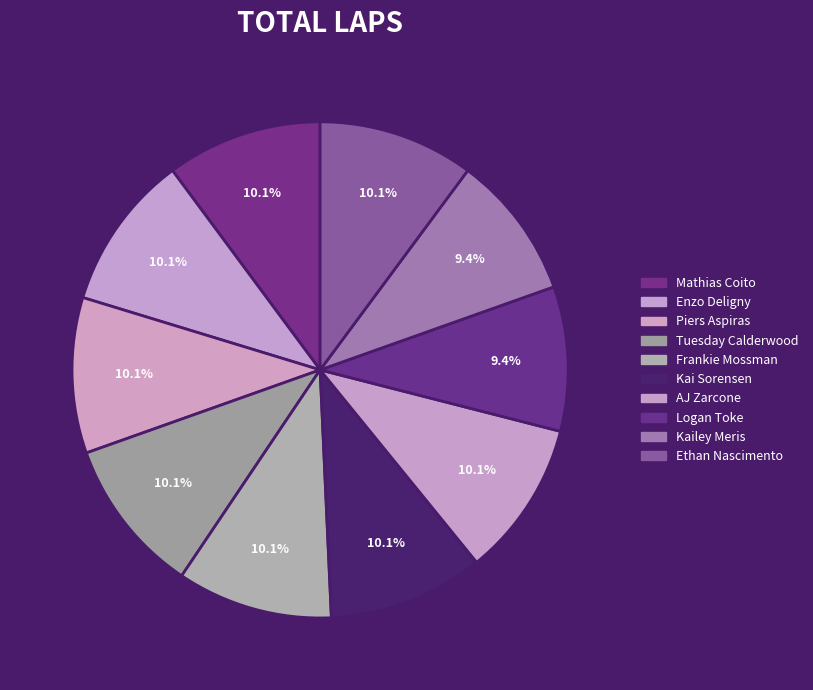

How many slices are in this pie chart?

10